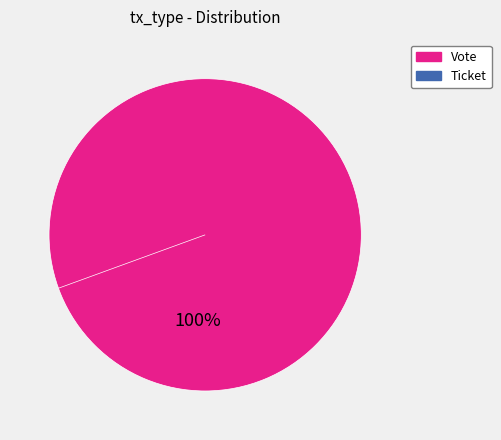

Is it true that Vote is 87% of the pie?

False